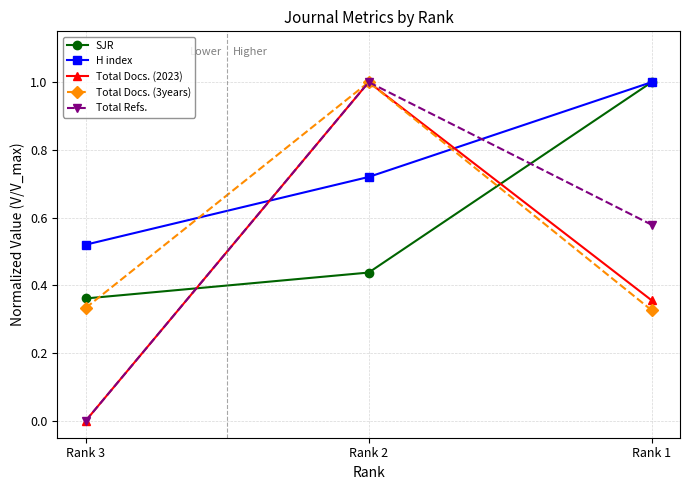

Is the value of Total Docs. (3years) at Rank 1 greater than the value of Total Docs. (2023) at Rank 3?

Yes